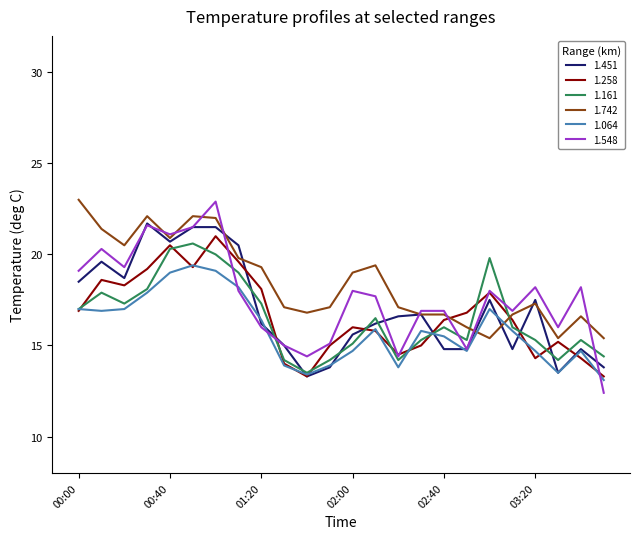

What is the greatest value displayed?

23.0